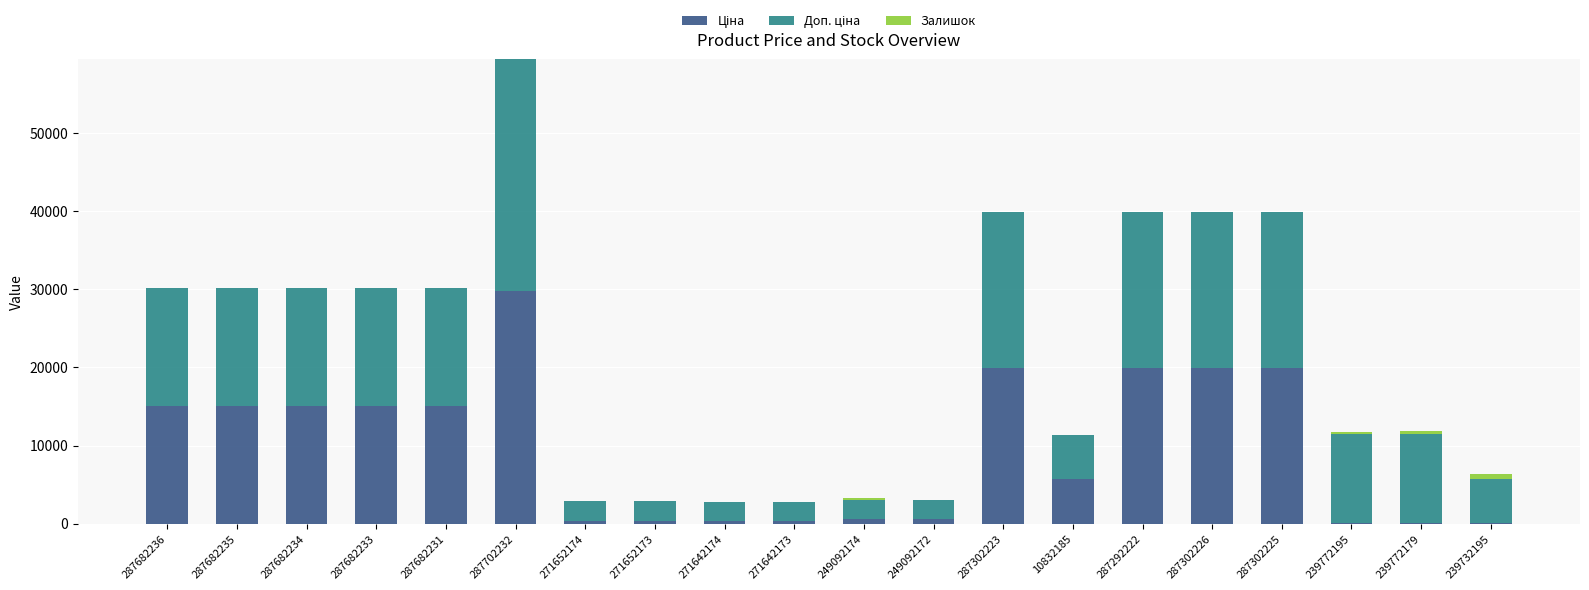

At which category is the sum across all series the highest?

287702232